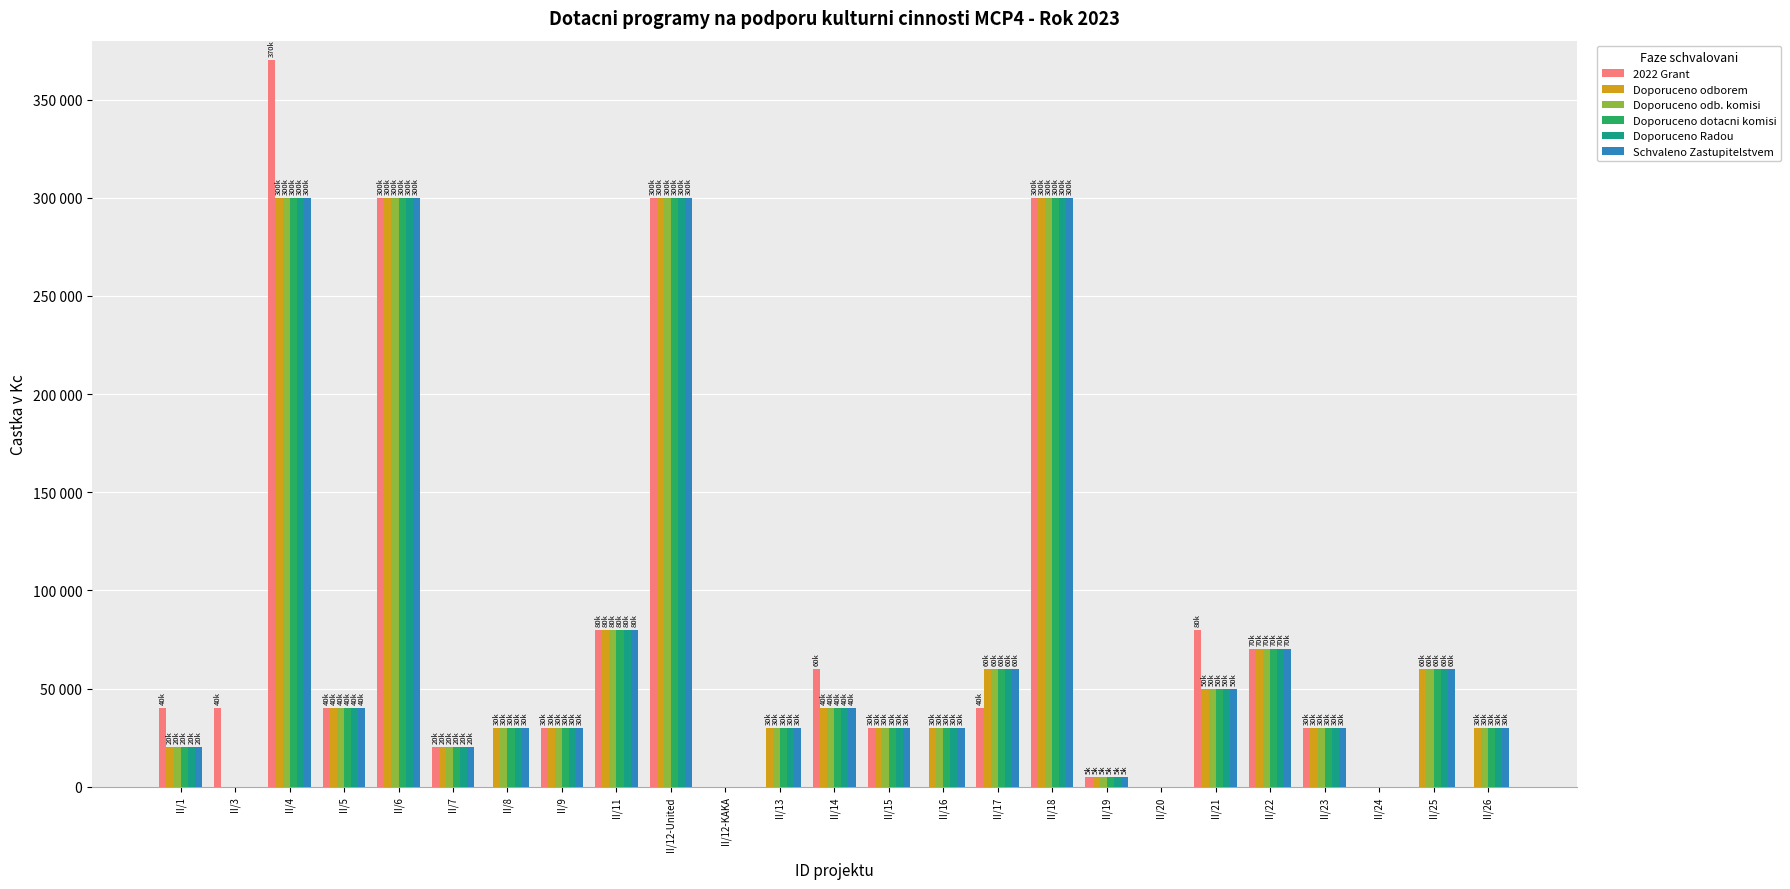

What are all the series names shown in the legend?

2022 Grant, Doporuceno odborem, Doporuceno odb. komisi, Doporuceno dotacni komisi, Doporuceno Radou, Schvaleno Zastupitelstvem